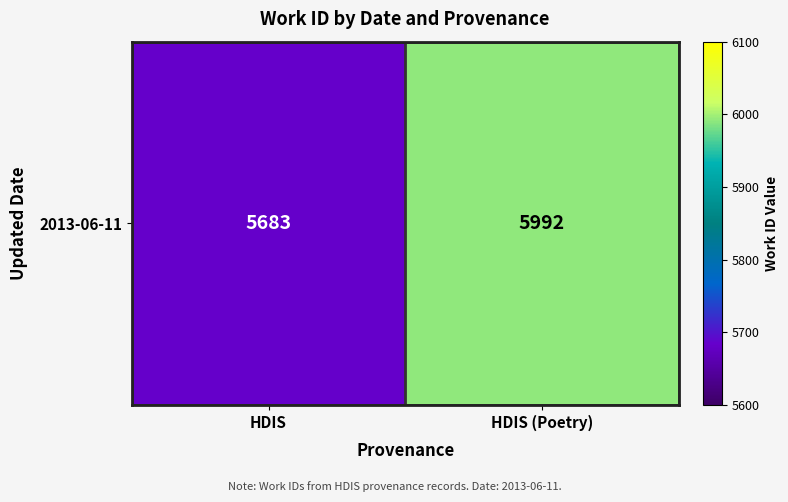

The value at HDIS (Poetry) is 7924. True or false?

False